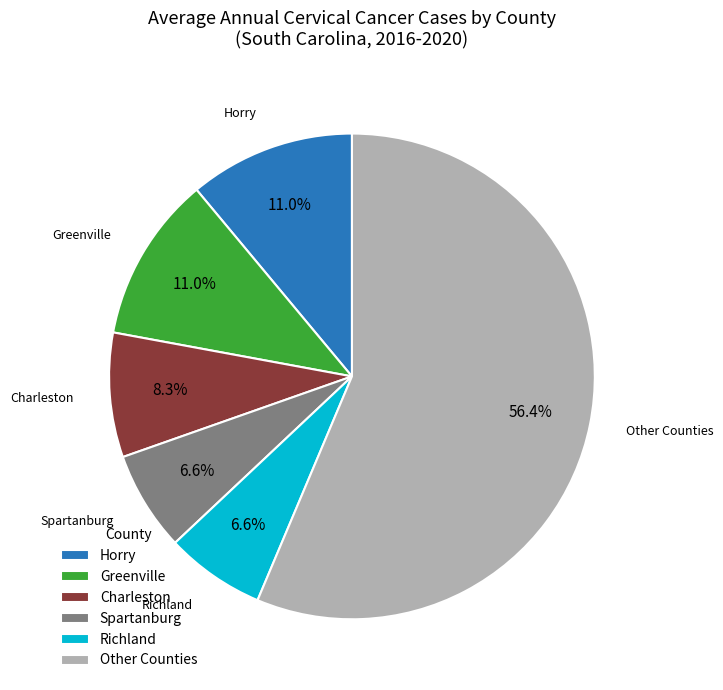

Between Richland and Other Counties, which is larger?

Other Counties